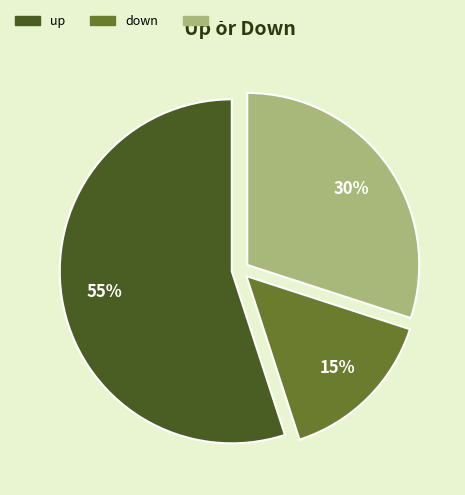

To the nearest percent, what is the difference between the largest and smallest slice percentages?

40%